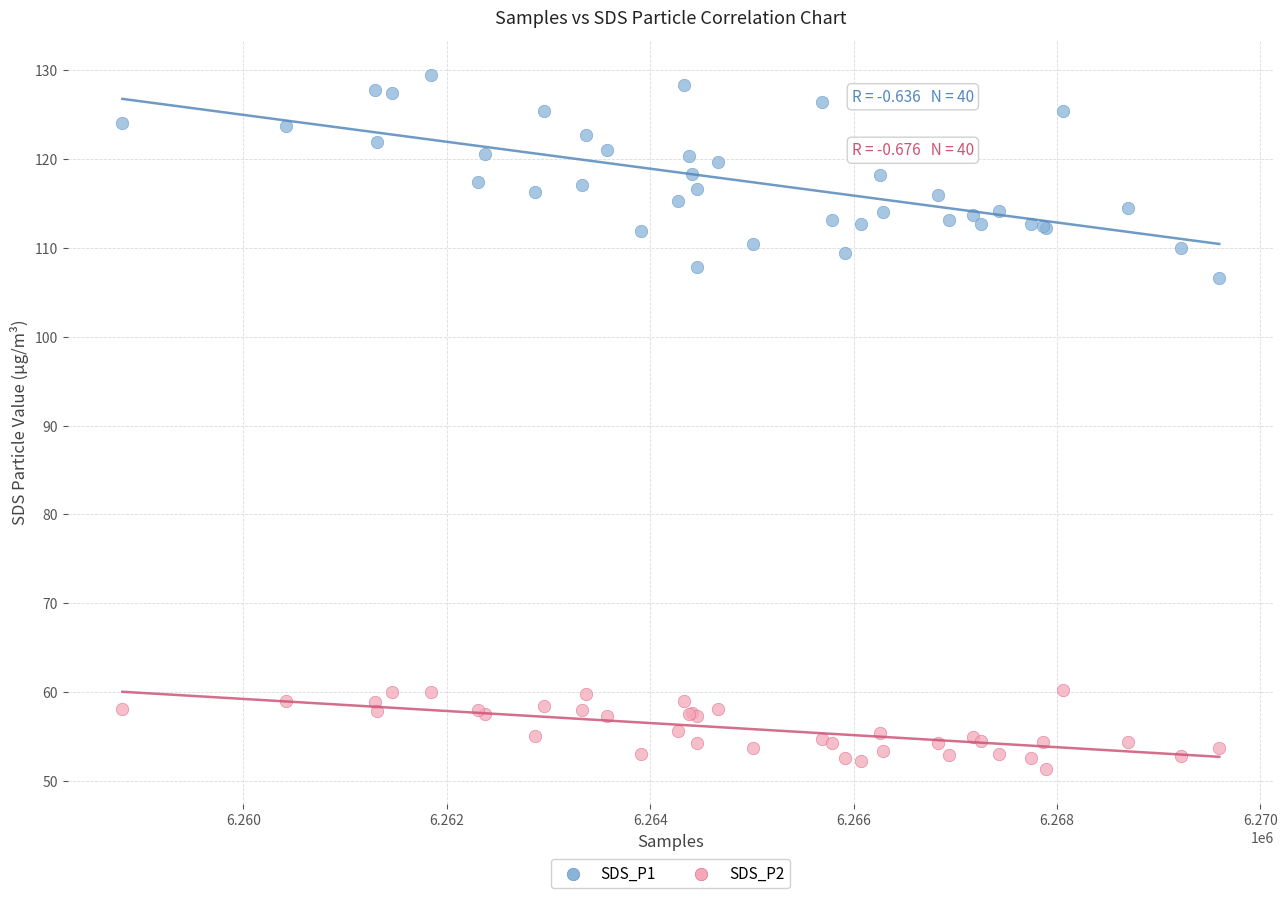

Which series has the widest spread of Y values?

SDS_P1